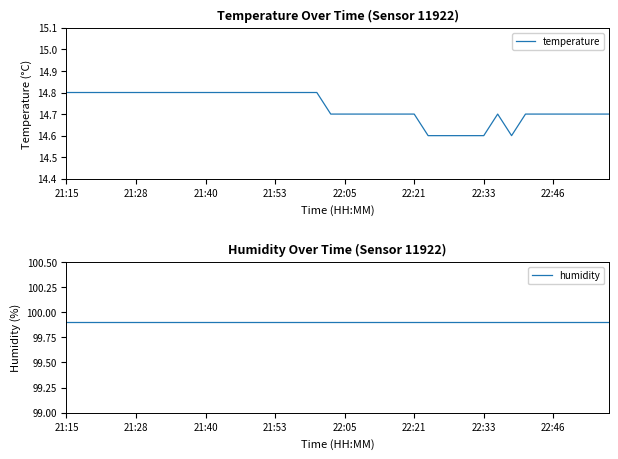

What is the highest value of the temperature series?

14.8